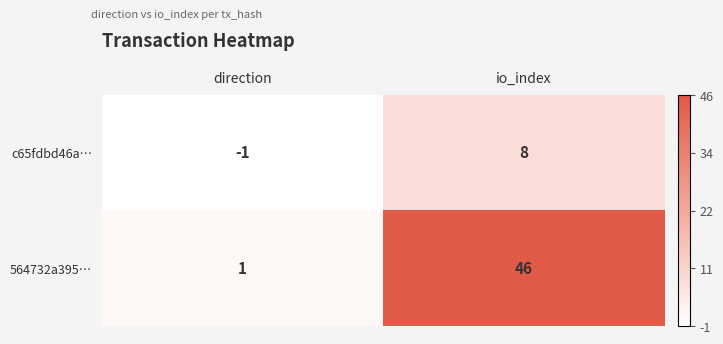

What is the sum of the 564732a395… values at io_index and direction?

47